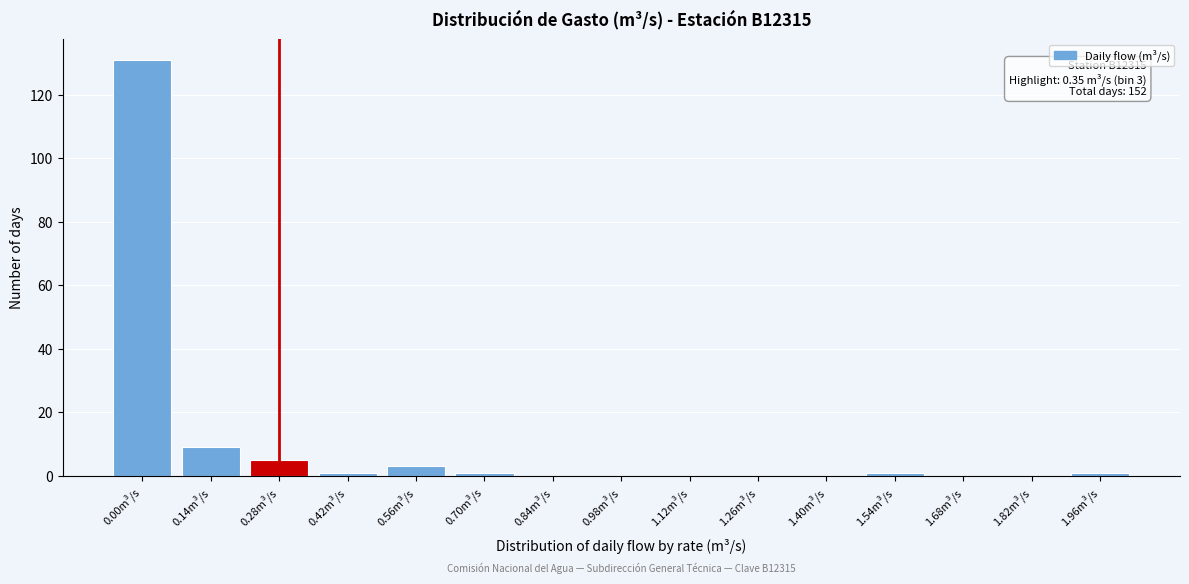

Reading left to right, list all the values displayed in this chart.

0.00m³/s=131	0.14m³/s=9	0.28m³/s=5	0.42m³/s=1	0.56m³/s=3	0.70m³/s=1	0.84m³/s=0	0.98m³/s=0	1.12m³/s=0	1.26m³/s=0	1.40m³/s=0	1.54m³/s=1	1.68m³/s=0	1.82m³/s=0	1.96m³/s=1